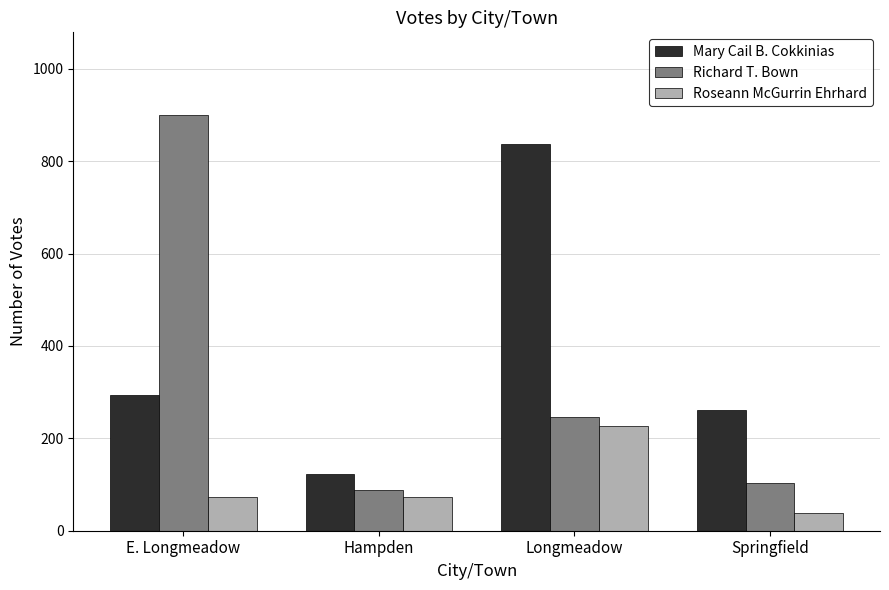

At which category is the sum across all series the highest?

Longmeadow